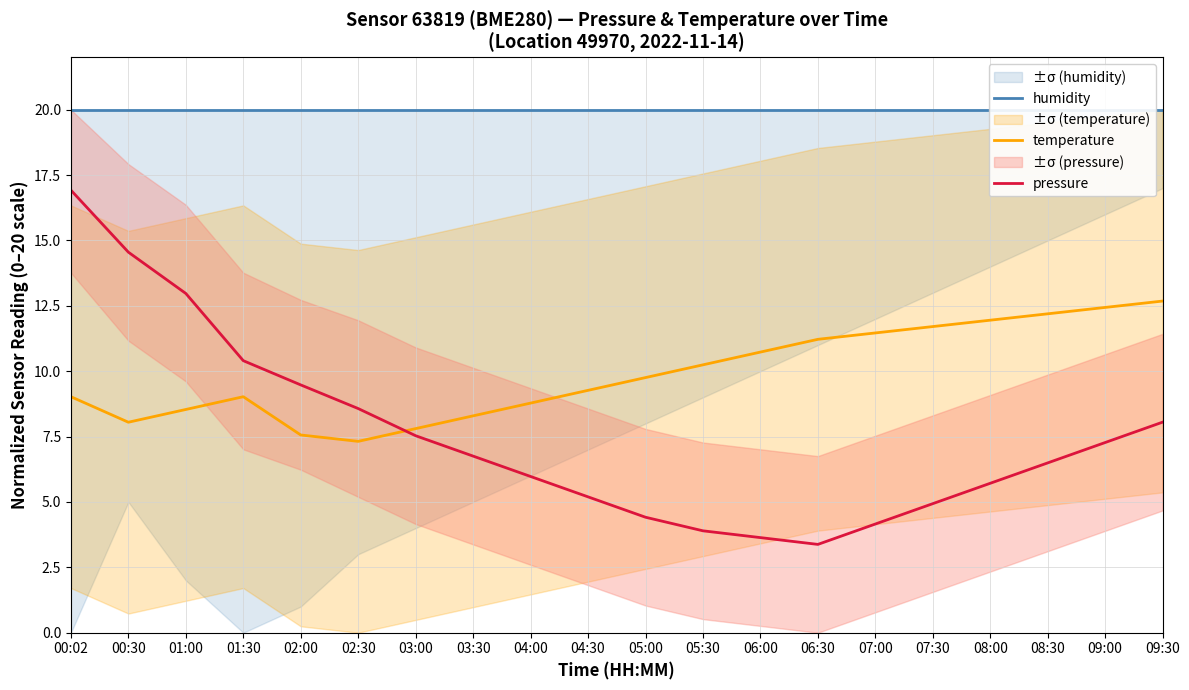

What is the total value across all series at 07:30?

36.6